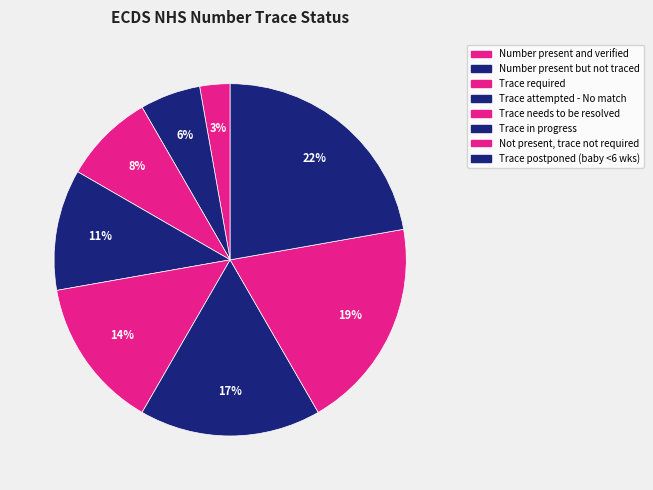

To the nearest percent, what is the average slice percentage?

12%